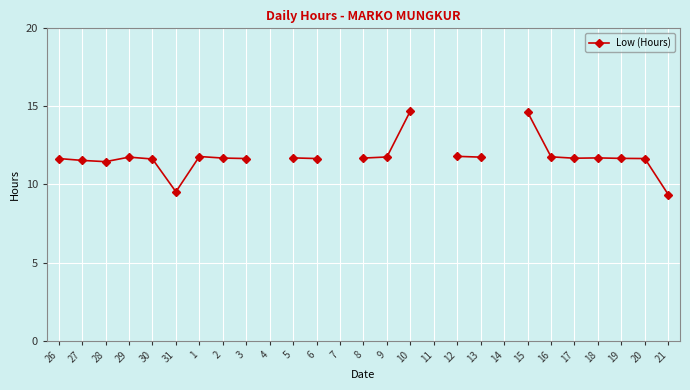

Which label corresponds to the largest value in the chart?

10